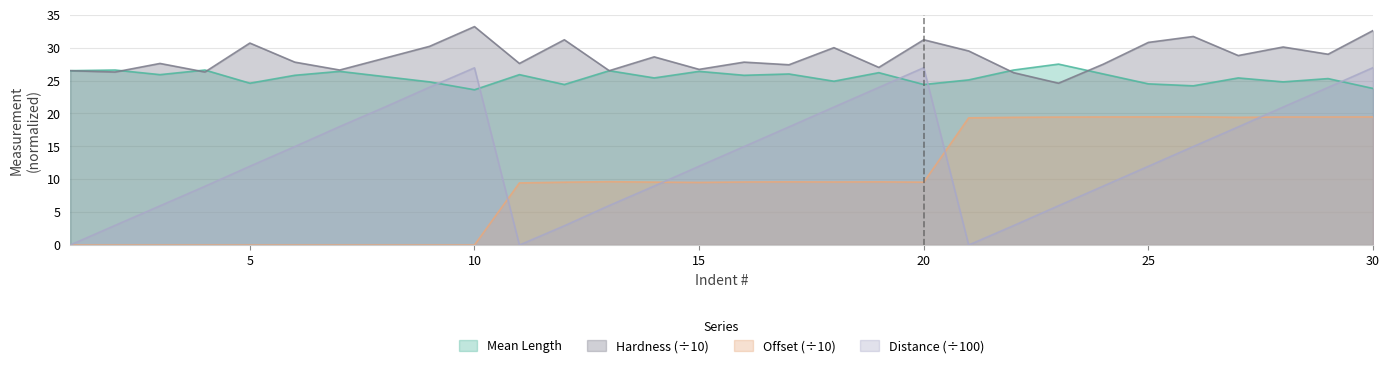

Between 2 and 26, which is larger?

2